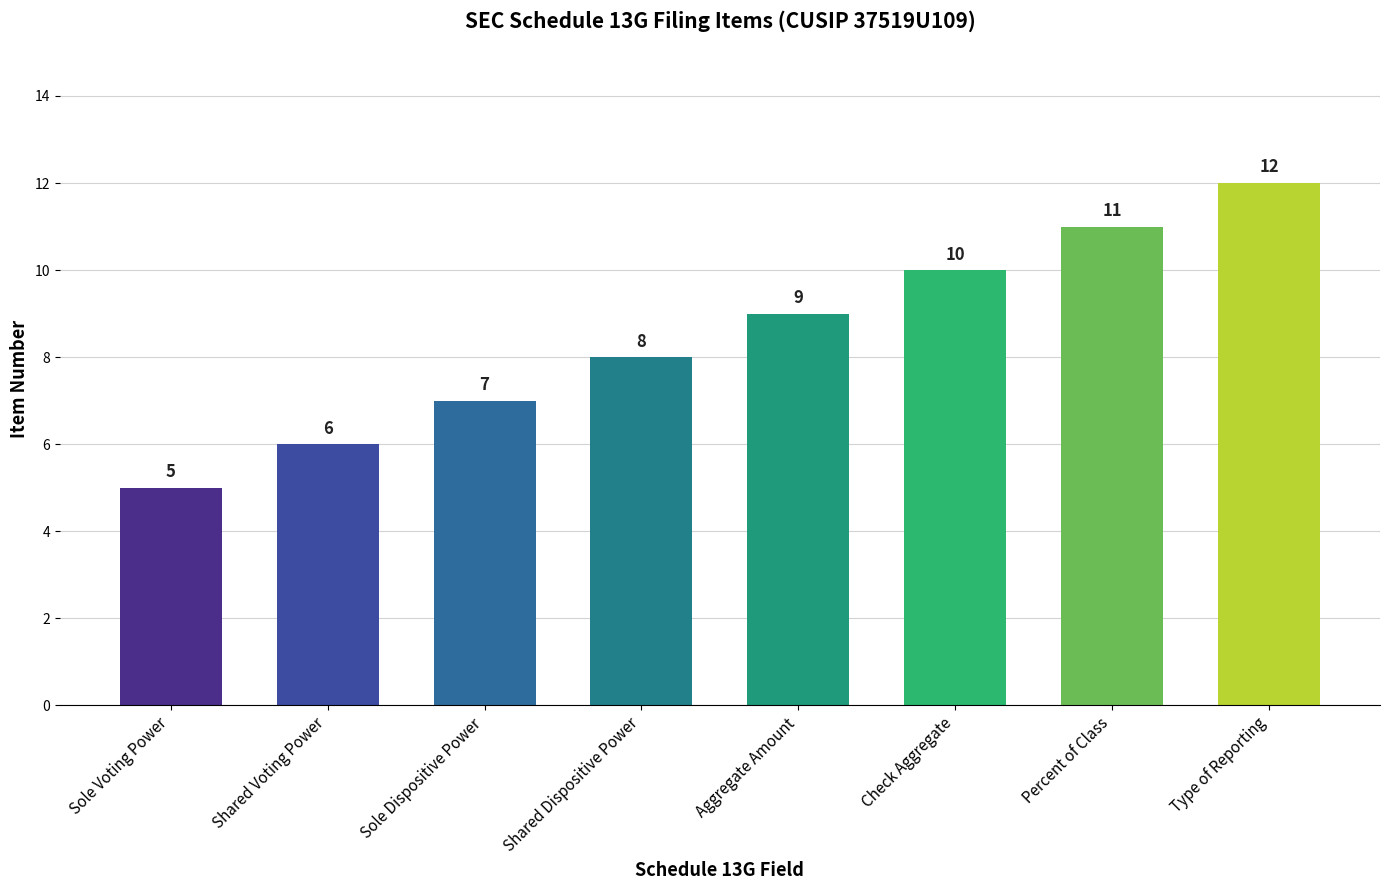

Rank the categories by value from lowest to highest.

Sole Voting Power, Shared Voting Power, Sole Dispositive Power, Shared Dispositive Power, Aggregate Amount, Check Aggregate, Percent of Class, Type of Reporting